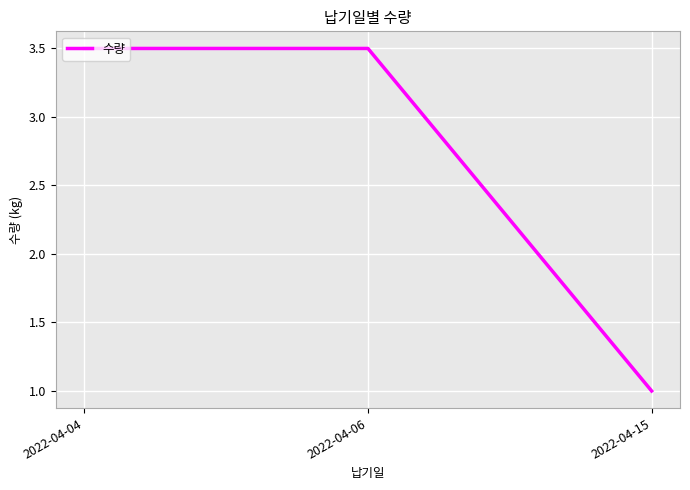

At which label is the value closest to 2?

2022-04-15